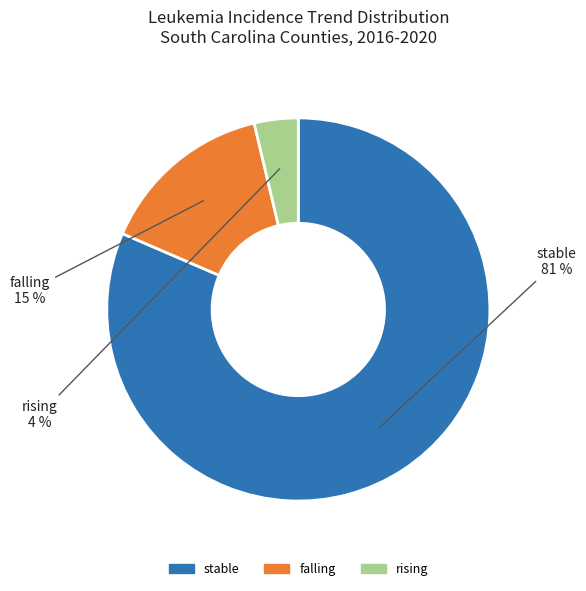

To the nearest percent, what is the average slice percentage?

33%